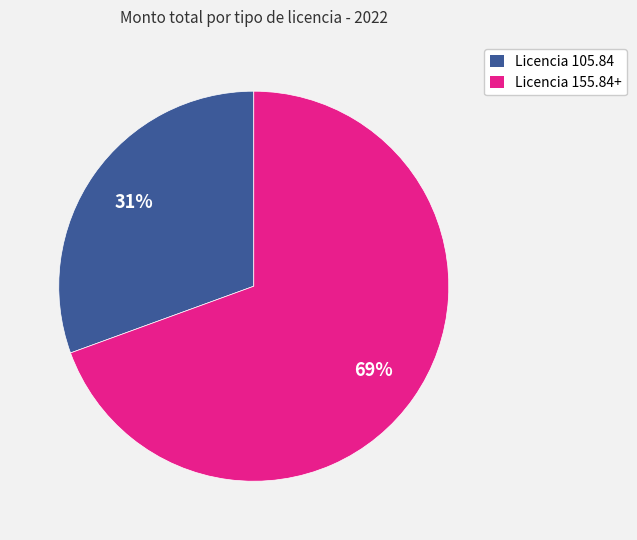

True or false: Licencia 105.84 accounts for 40% of the total.

False